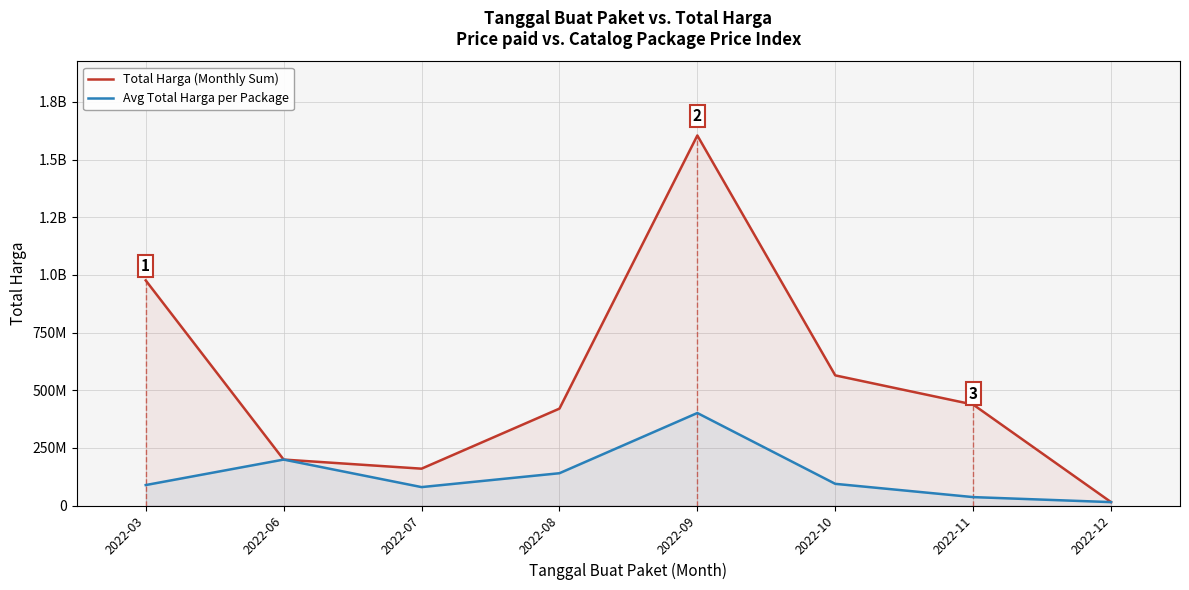

List the series in order of their overall mean, highest first.

Total Harga (Monthly Sum), Avg Total Harga per Package